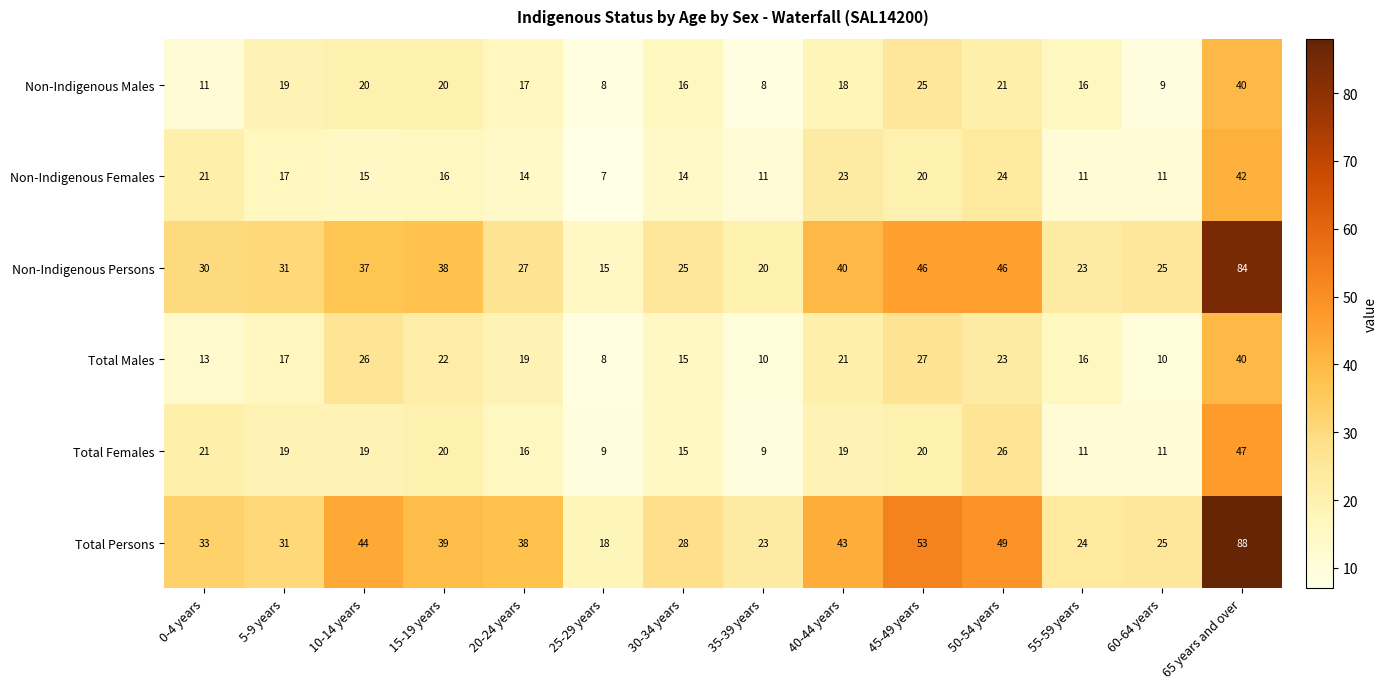

Is it true that Total Females equals 19 at 5-9 years?

True